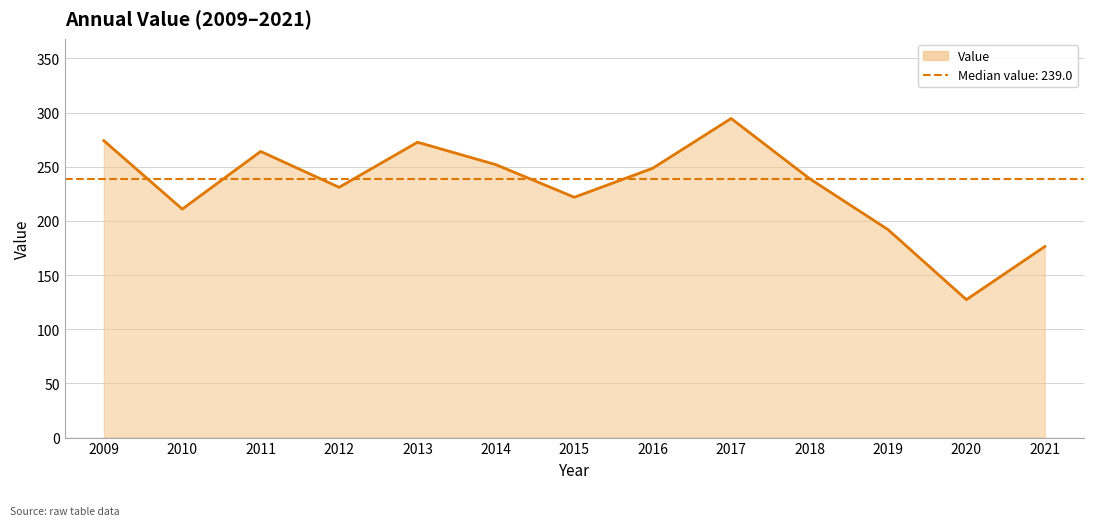

List the labels in order of value, largest first.

2017, 2009, 2013, 2011, 2014, 2016, 2018, 2012, 2015, 2010, 2019, 2021, 2020